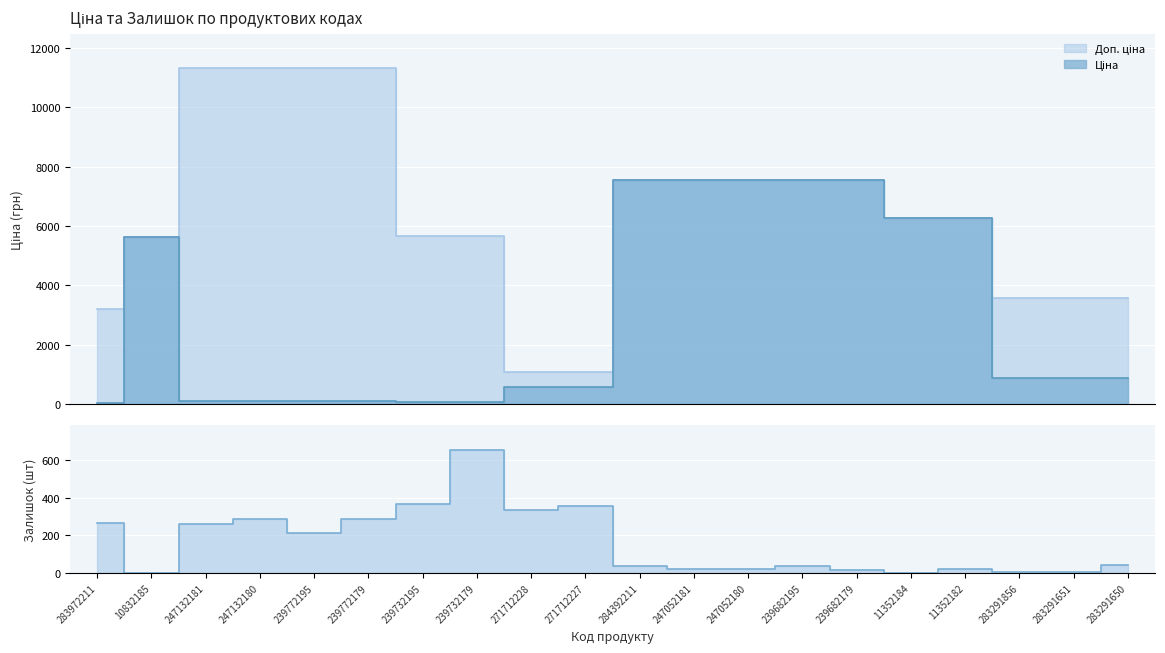

Which series has the largest total across all categories?

Доп. ціна